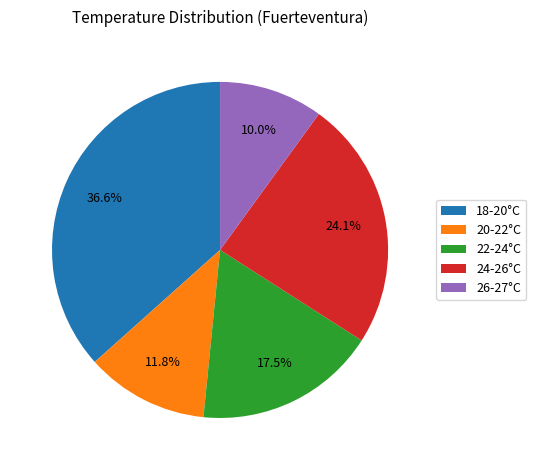

Is 24-26°C the majority of the pie?

No